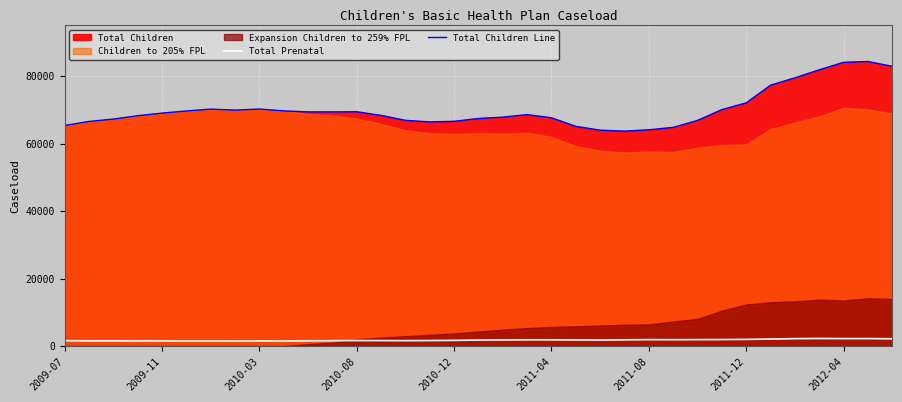

What is the maximum value for Total Children Line?

84290